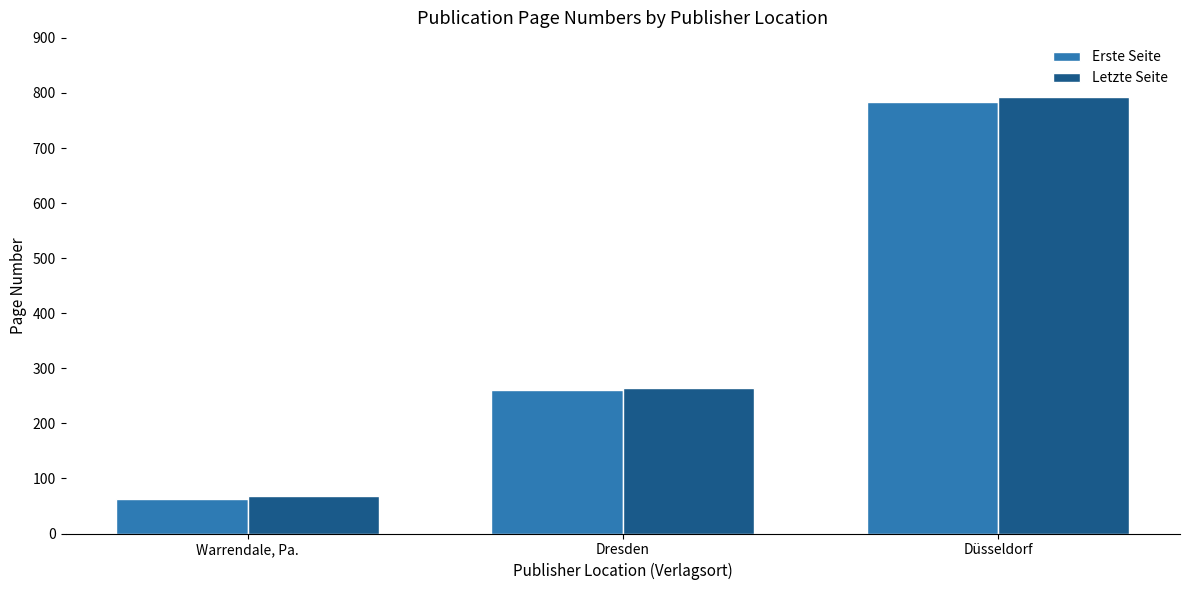

Reading left to right, extract all data points from this chart.

Erste Seite: Warrendale, Pa.=63	Dresden=261	Düsseldorf=783
Letzte Seite: Warrendale, Pa.=68	Dresden=264	Düsseldorf=792